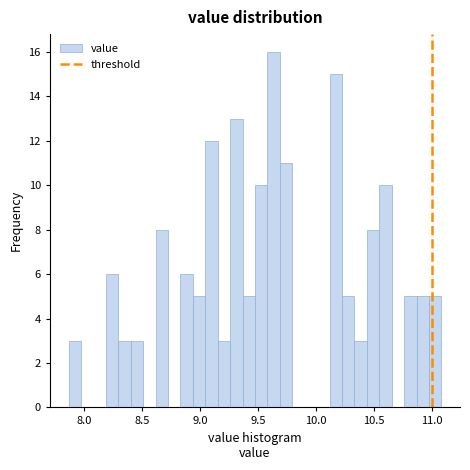

Around what value on the x-axis is the tallest bar? Give the approximate position of its centre, as read against the axis.

9.65